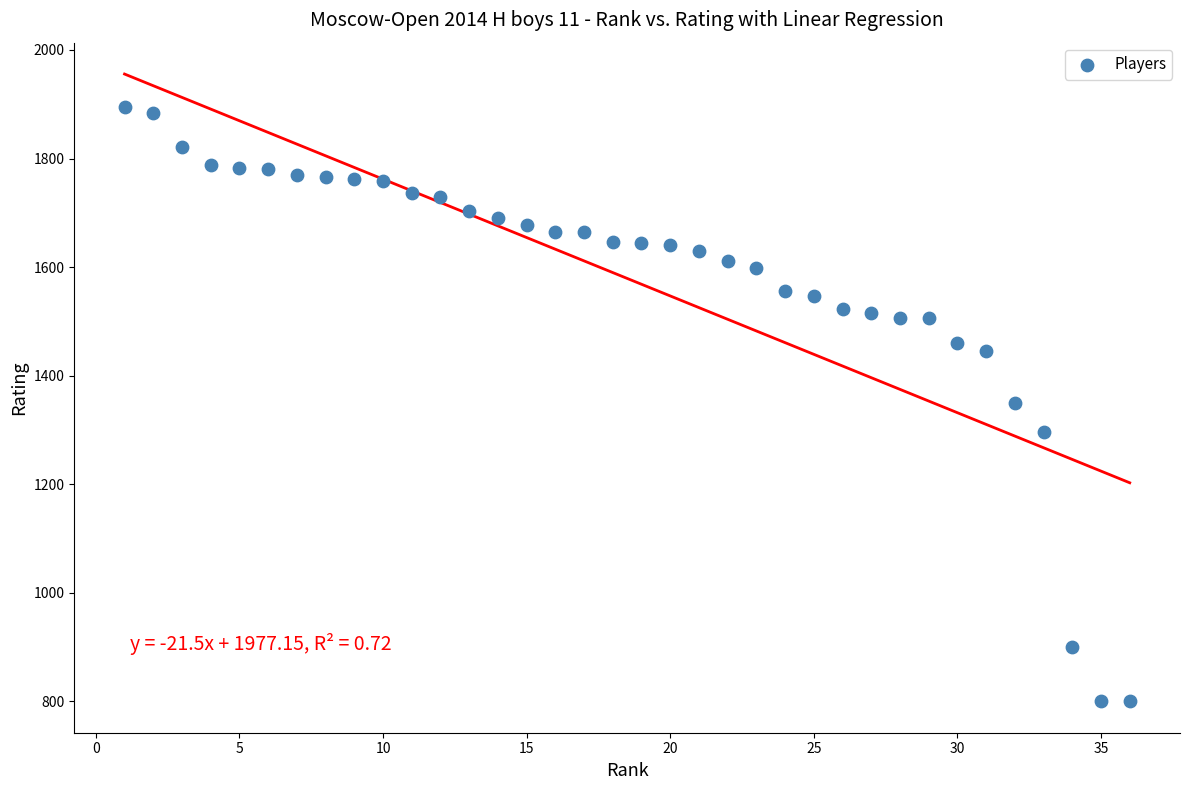

What is the range of Y values (max minus min)?

1094